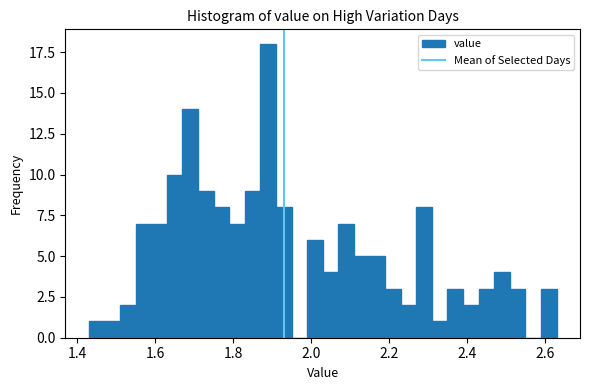

Read against the x-axis, roughly where is the centre of the tallest bar?

1.90